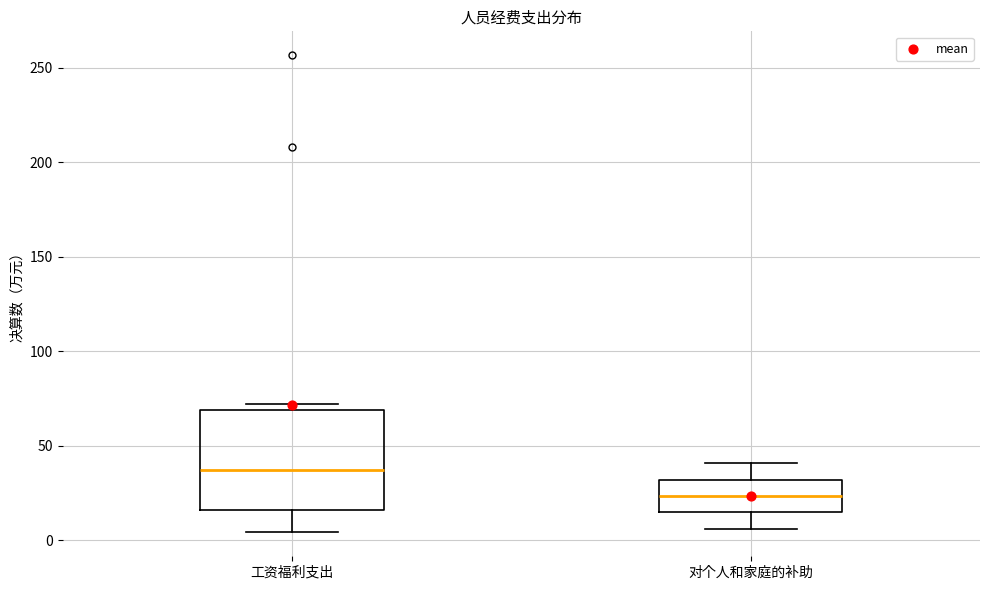

Where is the upper edge of the box for 工资福利支出 on the y-axis? The values are not printed on the chart, so give them approximately, as read against the axis.

70